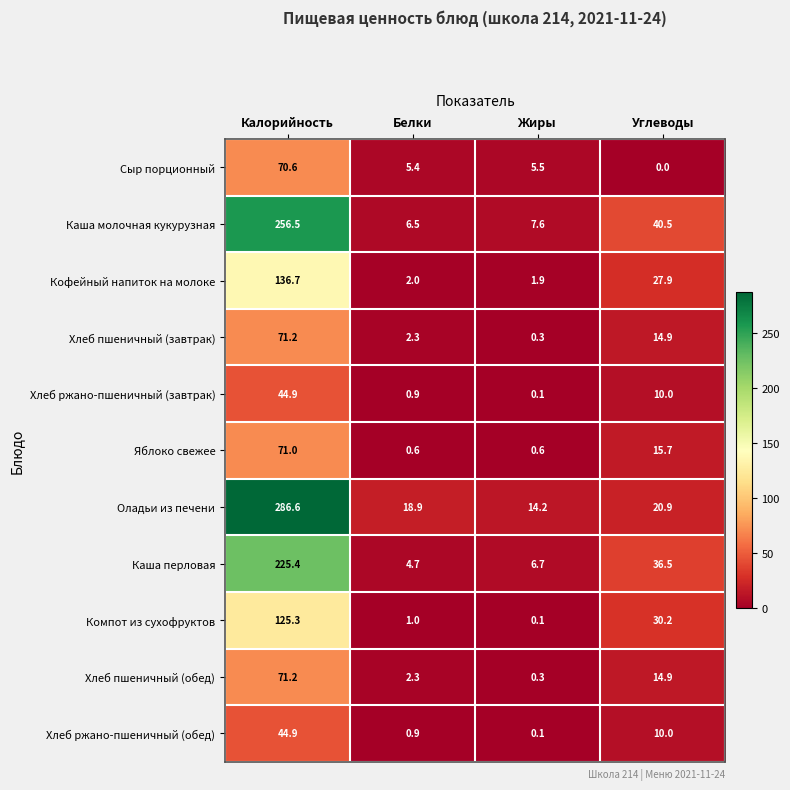

Which category has the lowest value in the Хлеб ржано-пшеничный (обед) series?

Жиры